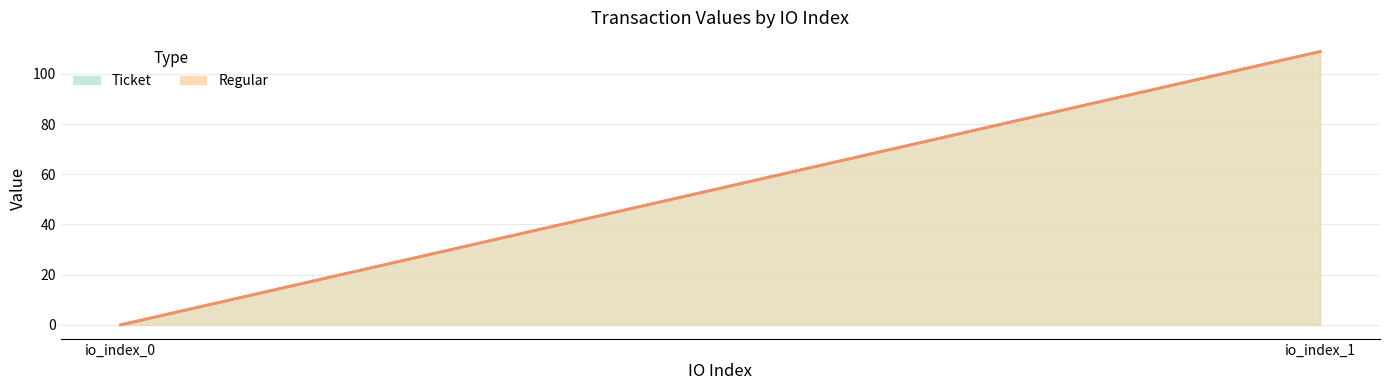

What is the total value across all series at io_index_1?

217.7